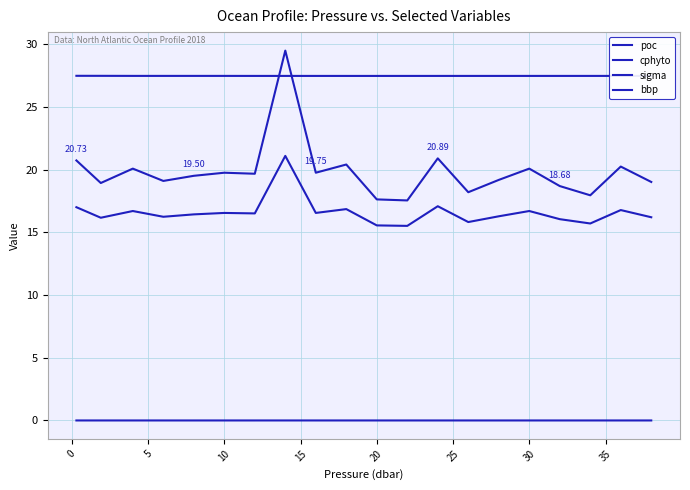

What is the difference between the maximum and minimum values in the cphyto series?

5.6